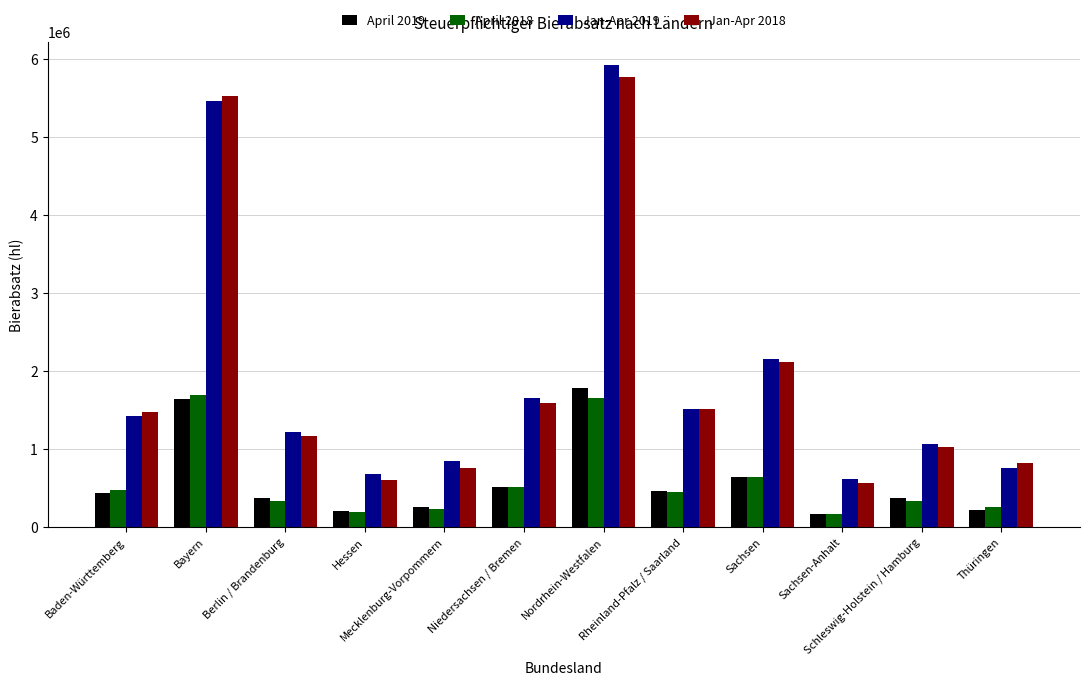

Between Nordrhein-Westfalen and Schleswig-Holstein / Hamburg, which series saw the biggest shift?

Jan-Apr 2019